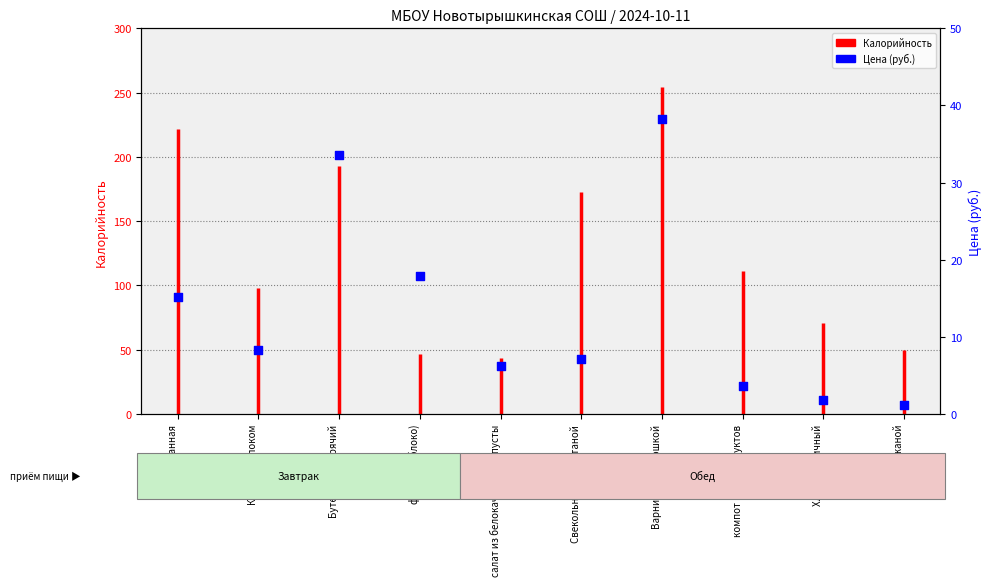

Which has a higher value, Бутерброд горячий or Свекольник со сметаной?

Бутерброд горячий